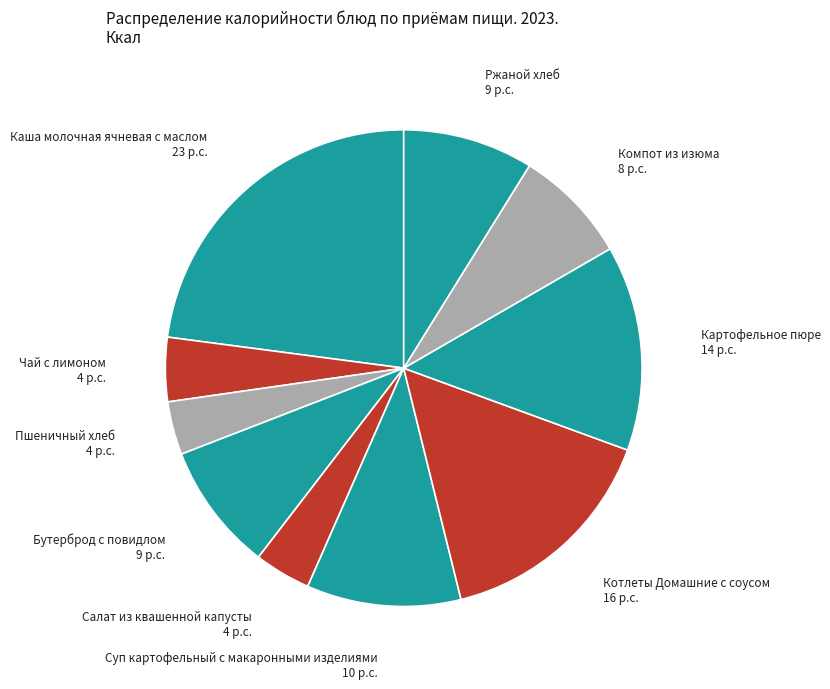

Count the number of slices in the pie.

10